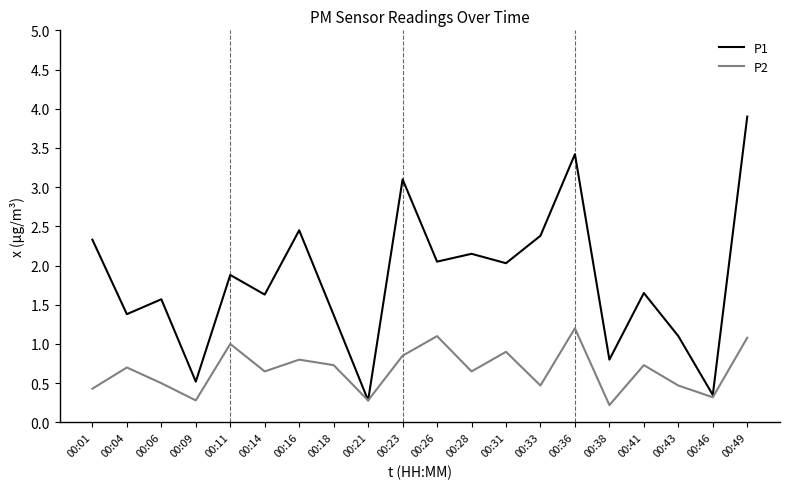

True or false: P2 has a value of 0.1 at 00:09.

False